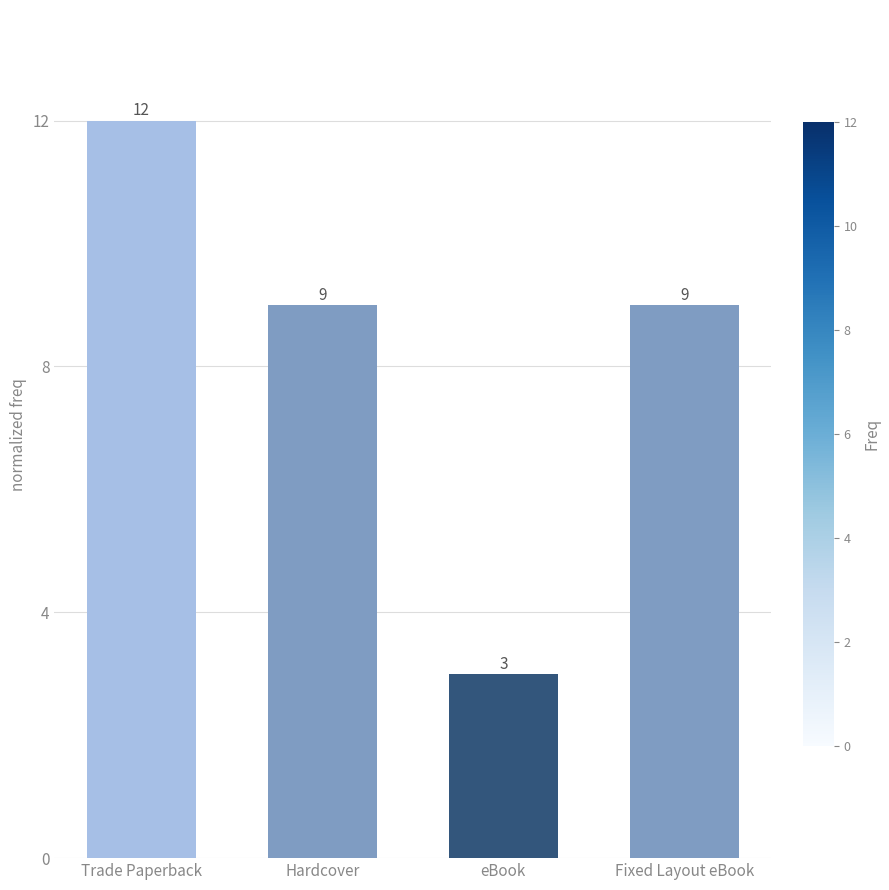

Reading left to right, transcribe all the data shown in this chart.

Trade Paperback=12	Hardcover=9	eBook=3	Fixed Layout eBook=9